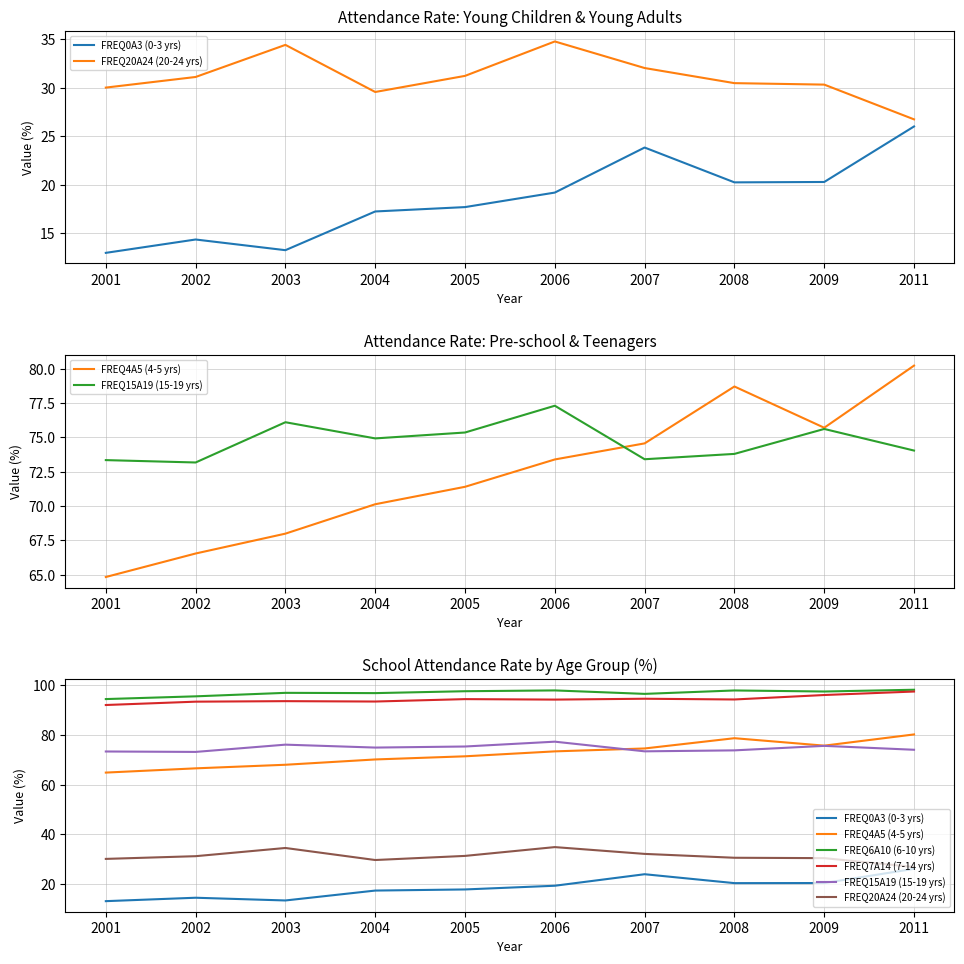

True or false: FREQ7A14 (7-14 yrs) and FREQ6A10 (6-10 yrs) intersect in this chart.

False